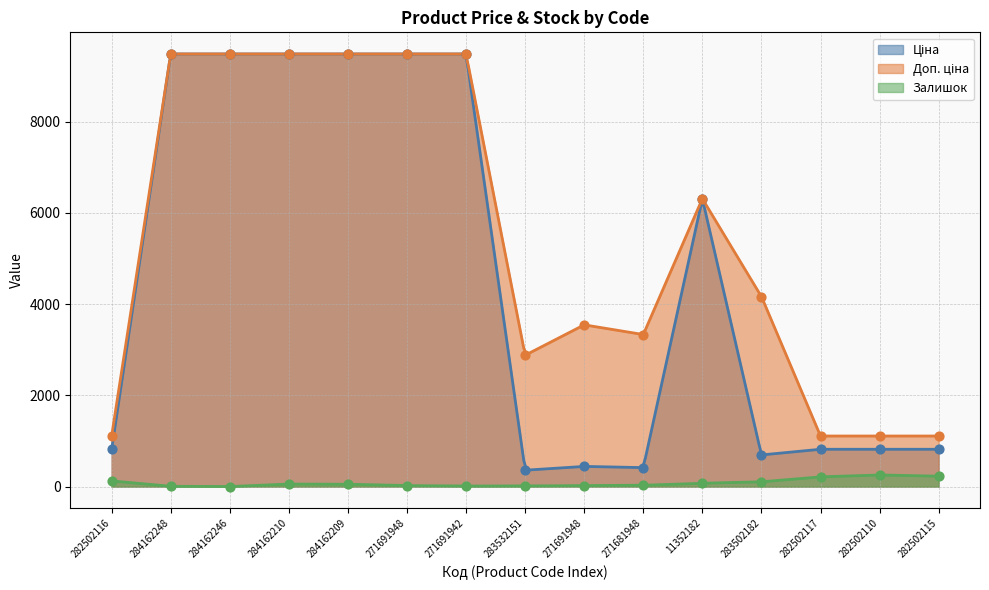

At how many categories does at least one series exceed 275?

15